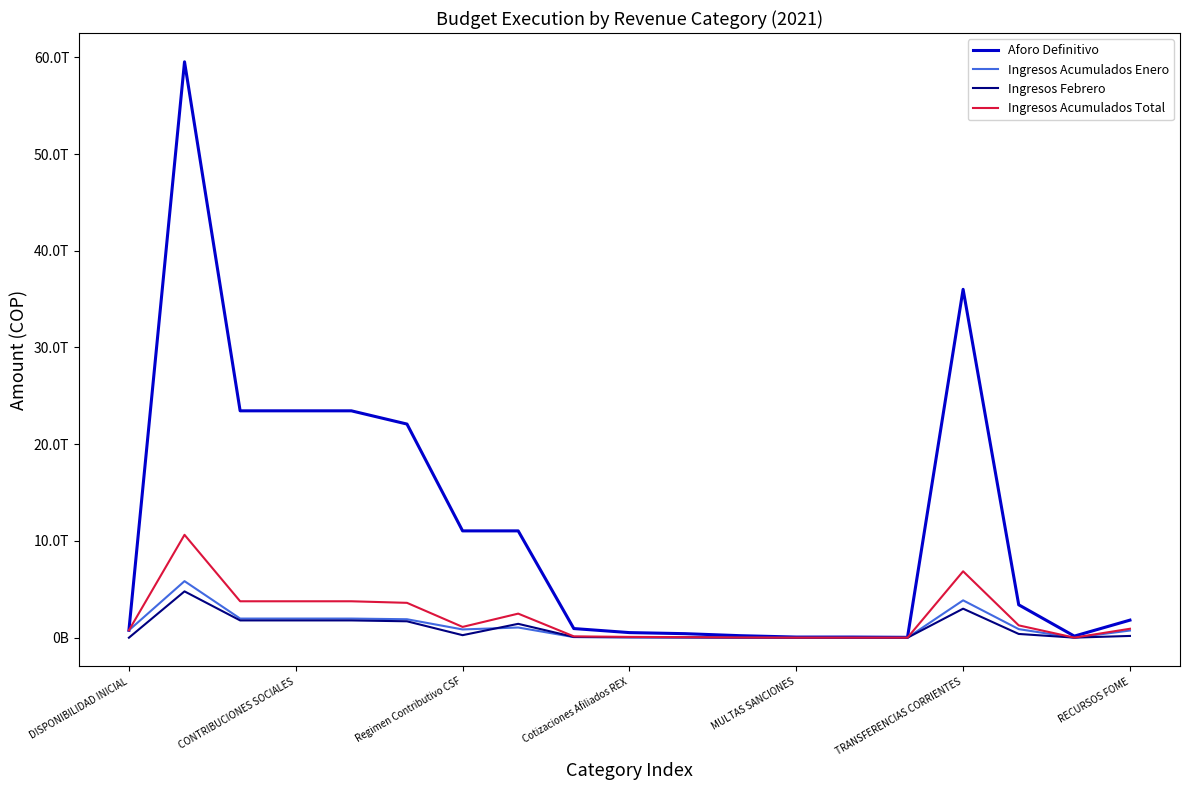

What is the difference between the maximum and minimum values in the Ingresos Febrero series?

4789175465533.1